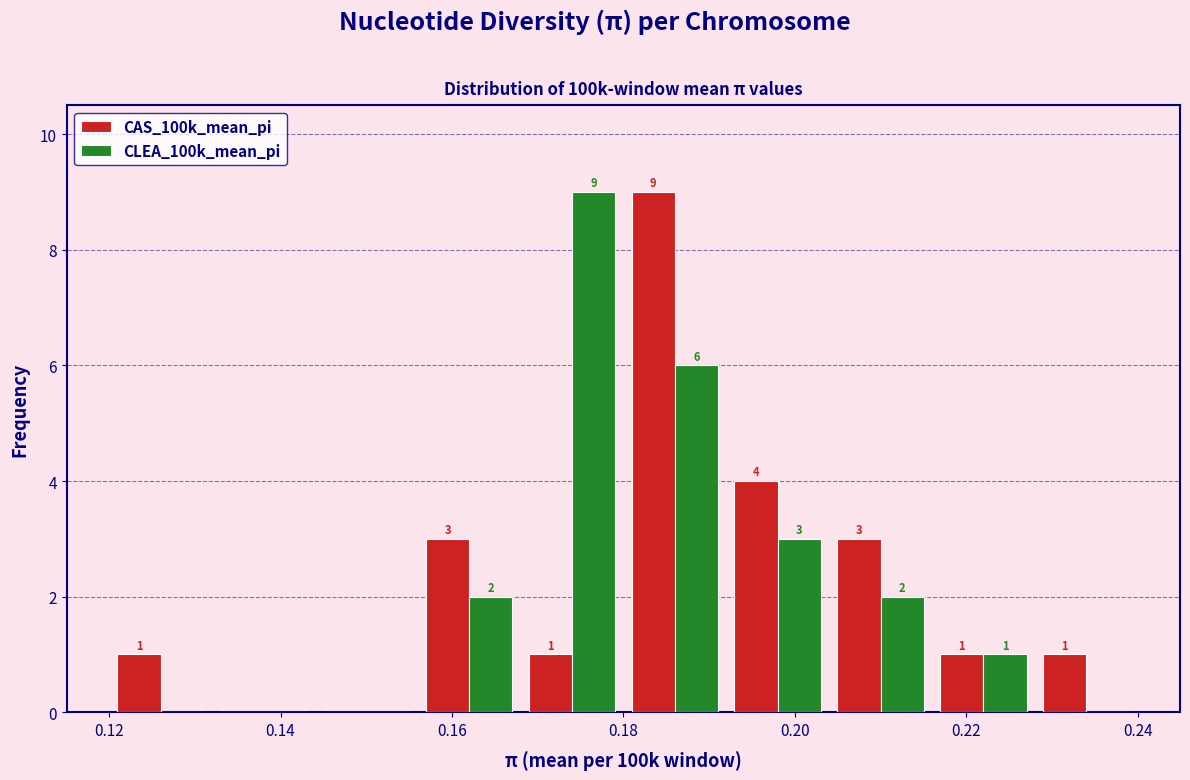

In the CLEA_100k_mean_pi series, which range on the x-axis has the tallest bar?

0.168 to 0.180